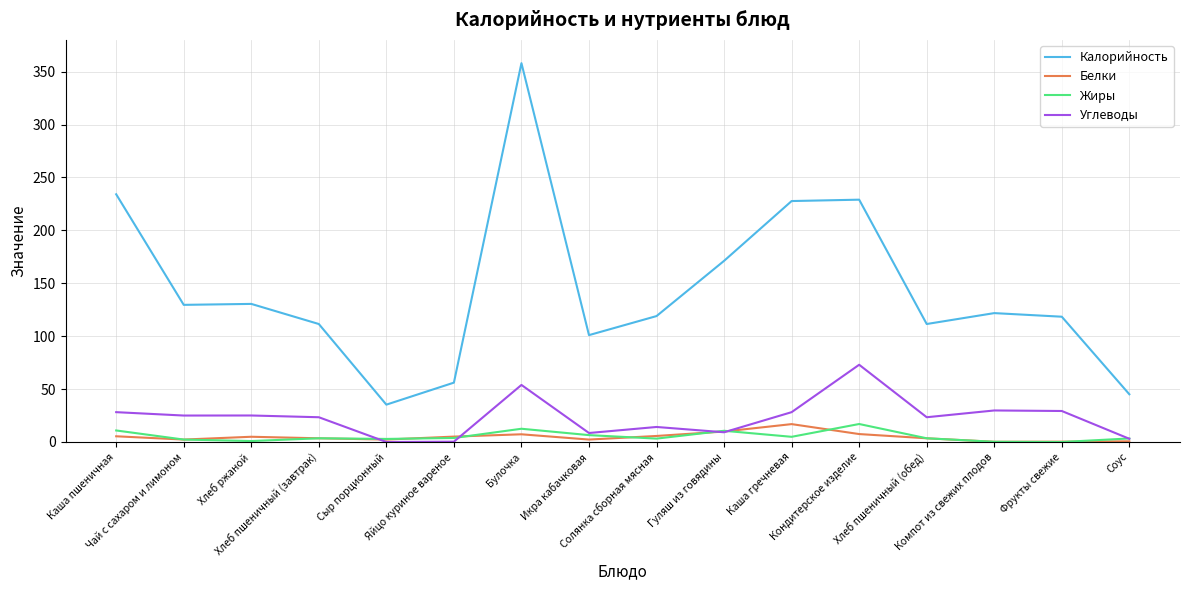

Is it true that Жиры equals 6.5 at Икра кабачковая?

True